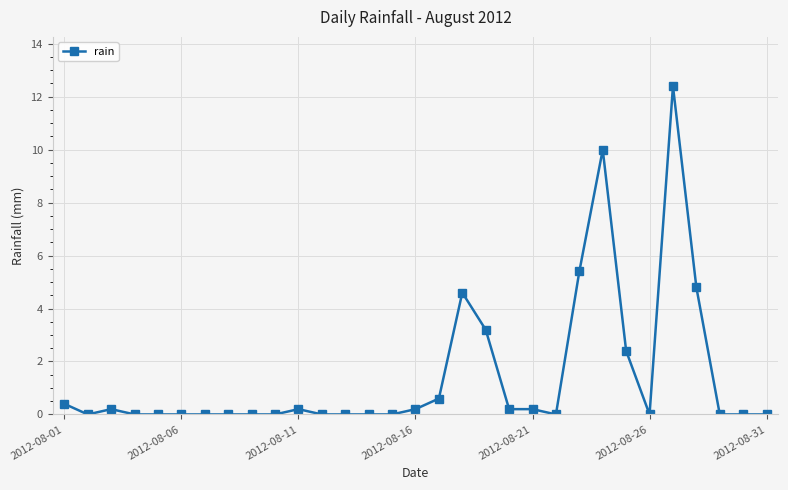

What is the average value?

1.4